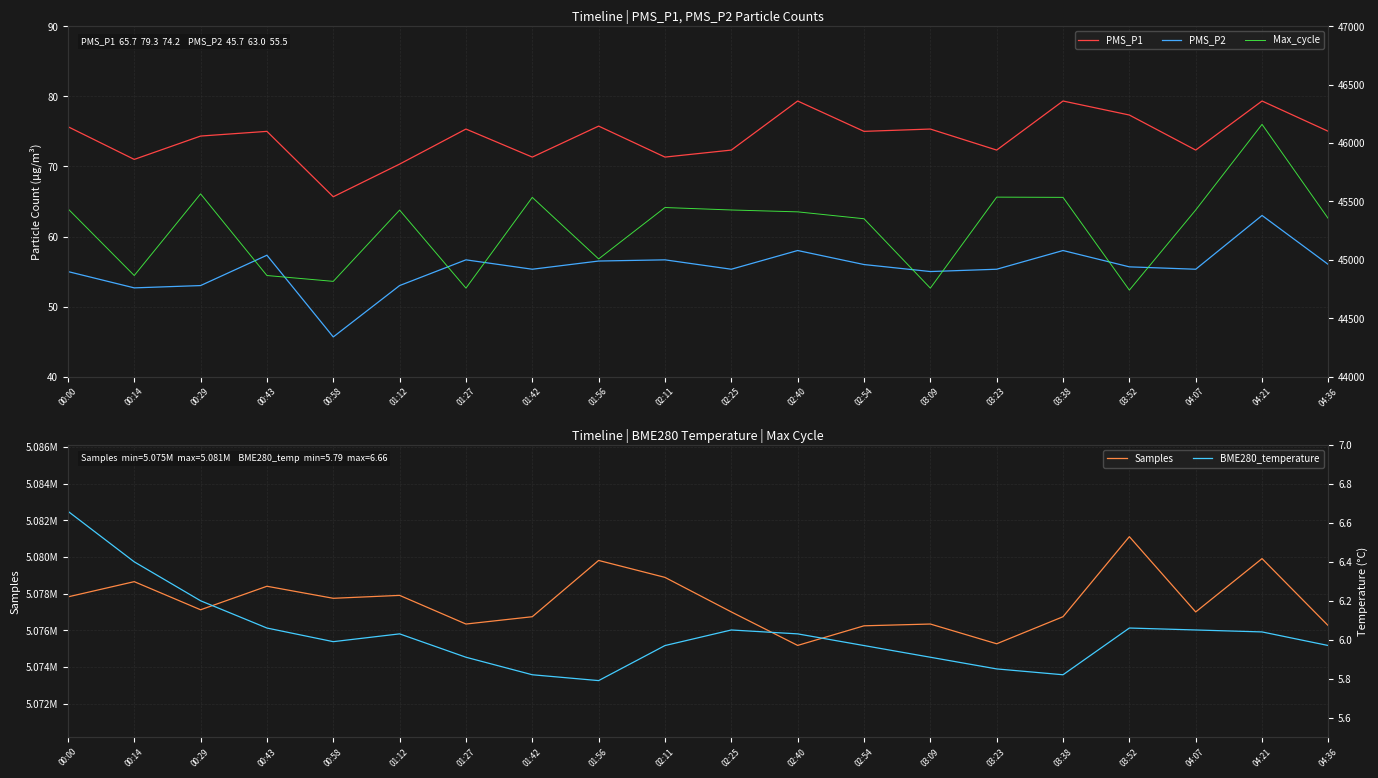

Which label corresponds to the smallest value in the chart?

01:56